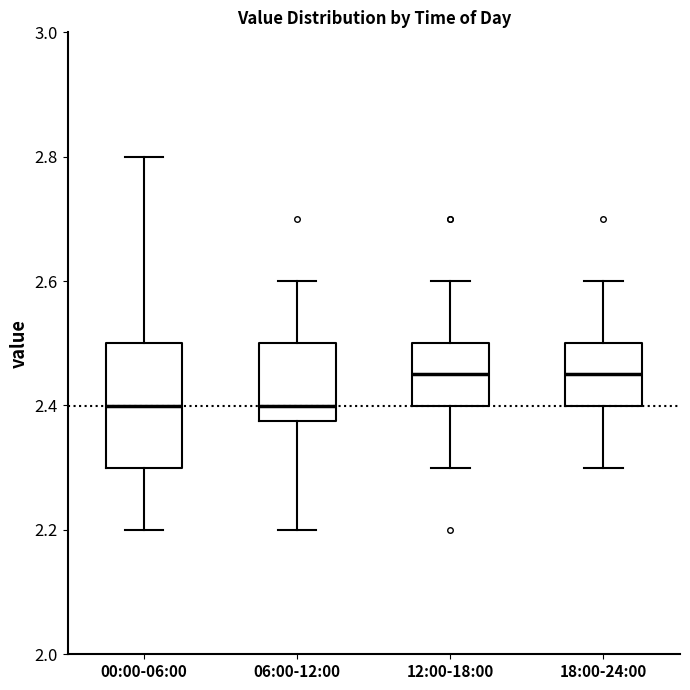

Reading left to right, transcribe this box plot: for each box, give where its median line is, the range the box spans, and where its two whiskers end, as read against the y-axis. The values are not printed on the chart, so give them approximately, as read against the axis.

00:00-06:00: median 2.40, box 2.30 to 2.50, whiskers 2.20 to 2.80
06:00-12:00: median 2.40, box 2.38 to 2.50, whiskers 2.20 to 2.60
12:00-18:00: median 2.46, box 2.40 to 2.50, whiskers 2.30 to 2.60
18:00-24:00: median 2.46, box 2.40 to 2.50, whiskers 2.30 to 2.60